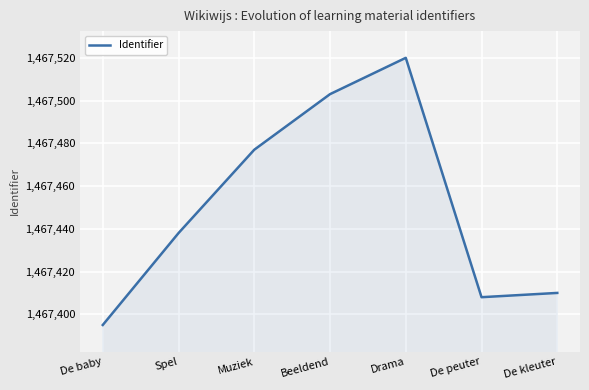

At which category does the data reach its first local peak?

Drama